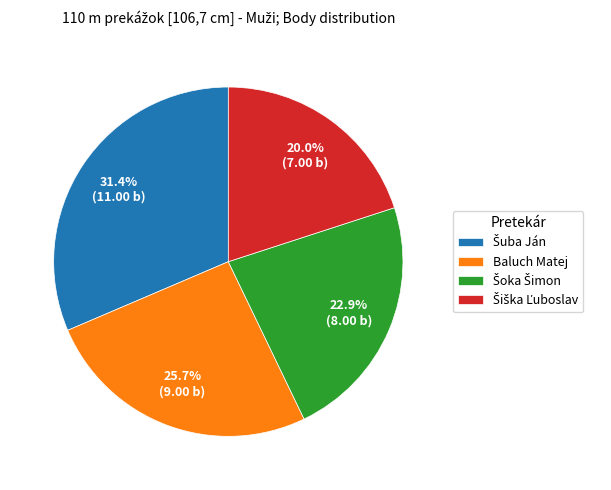

Is there a majority slice in this chart?

No